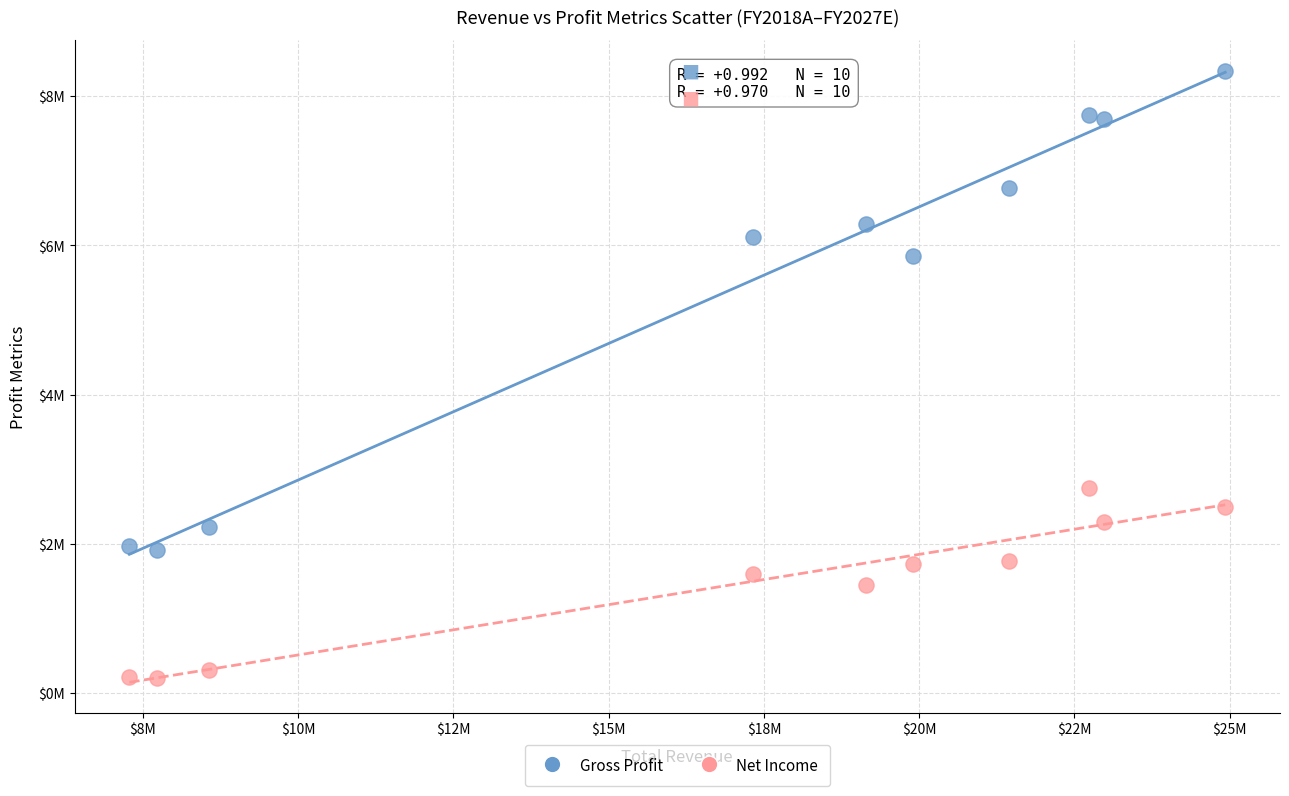

What are all the series names shown in the legend?

Gross Profit, Net Income